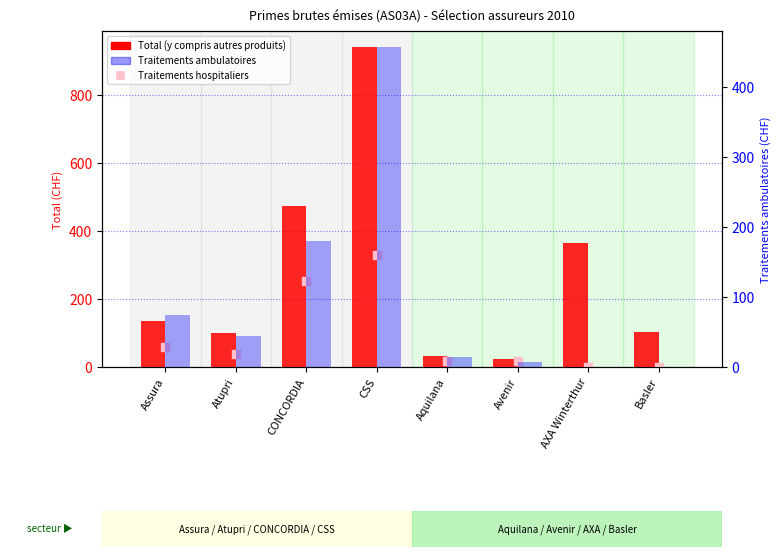

What are all the series names shown in the legend?

Total (y compris autres produits), Traitements hospitaliers, Traitements ambulatoires